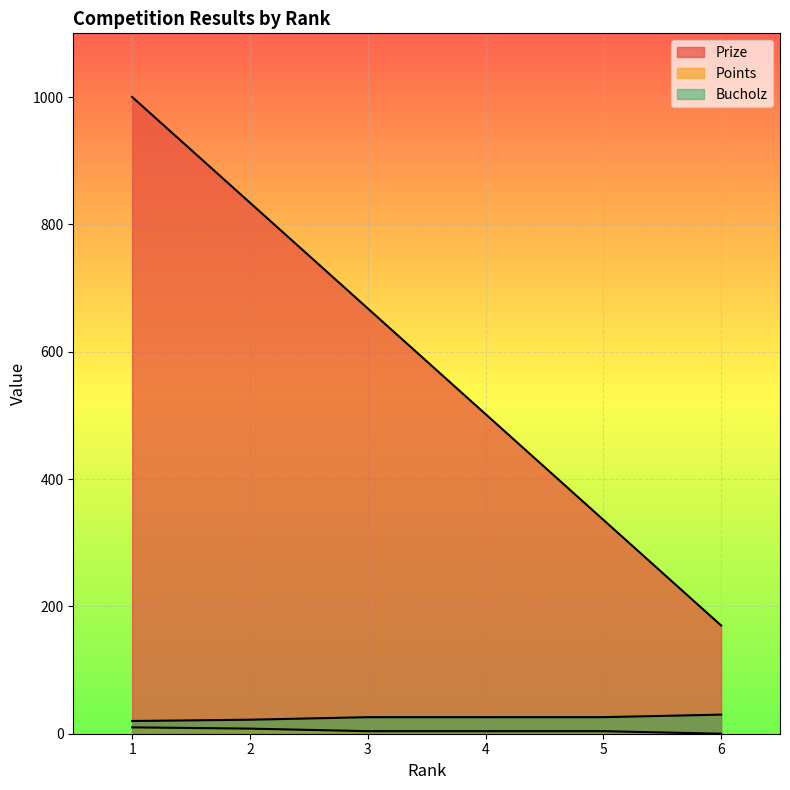

What is the average value of the Bucholz series?

25